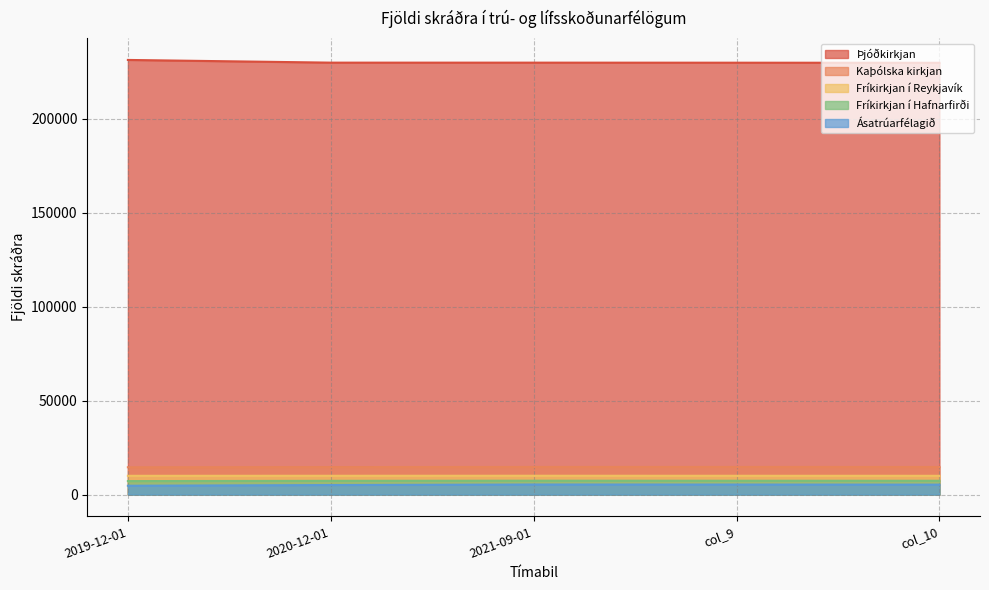

Which label corresponds to the largest value in the chart?

2019-12-01